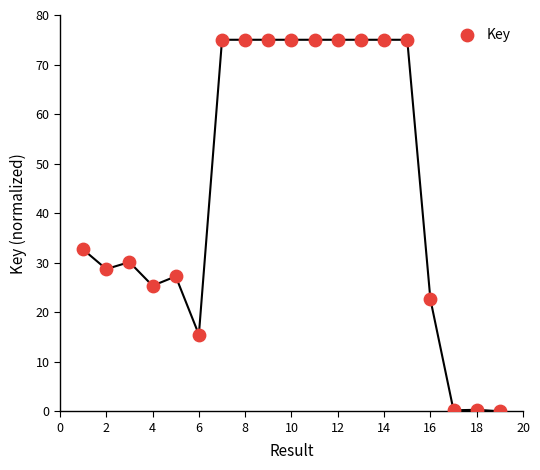

What Y value in the scatter plot is closest to 37?

32.7